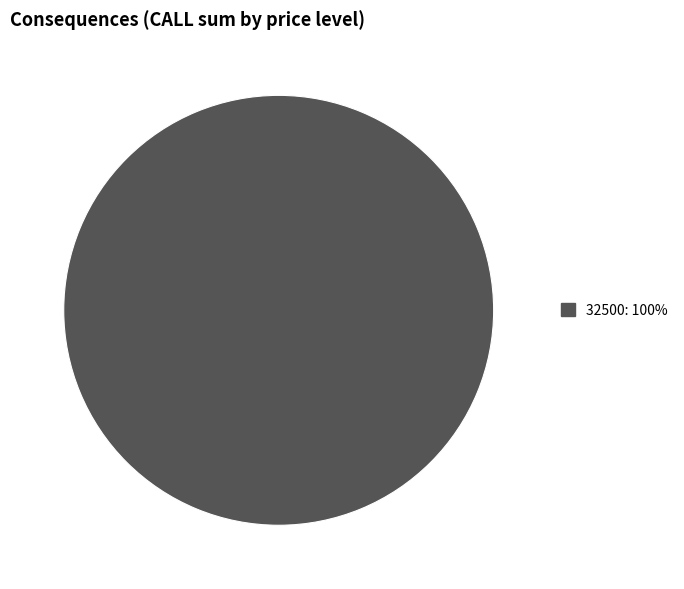

Does any single category account for the majority?

Yes